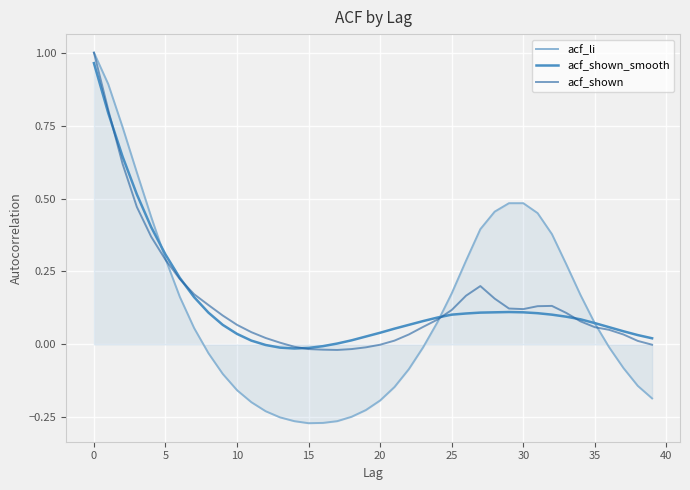

Count the number of data series in this chart.

3